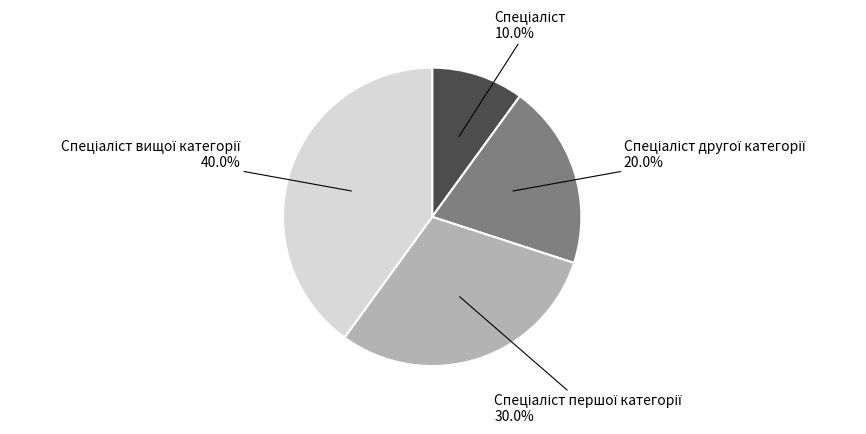

Does any single category account for the majority?

No